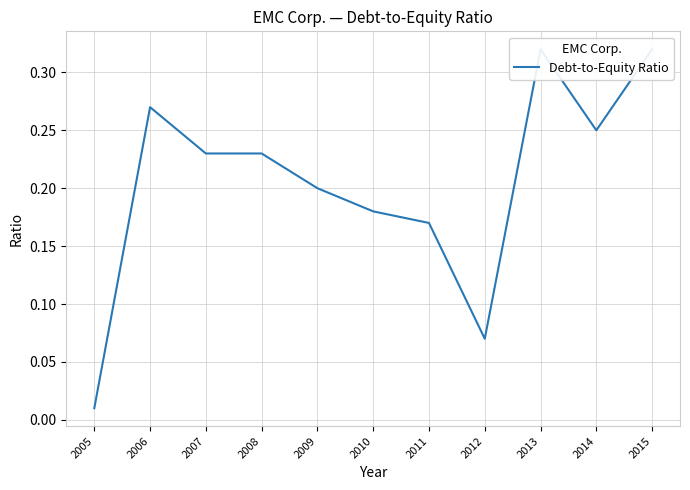

Reading left to right, list all the values displayed in this chart.

0.0	0.3	0.2	0.2	0.2	0.2	0.2	0.1	0.3	0.2	0.3